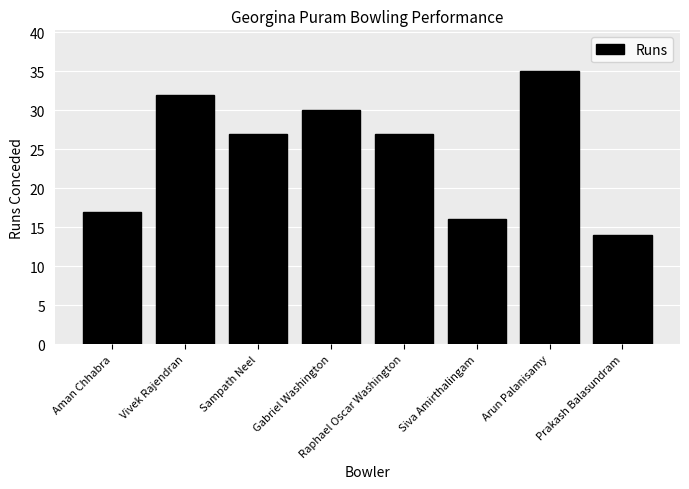

What is the smallest value displayed?

14